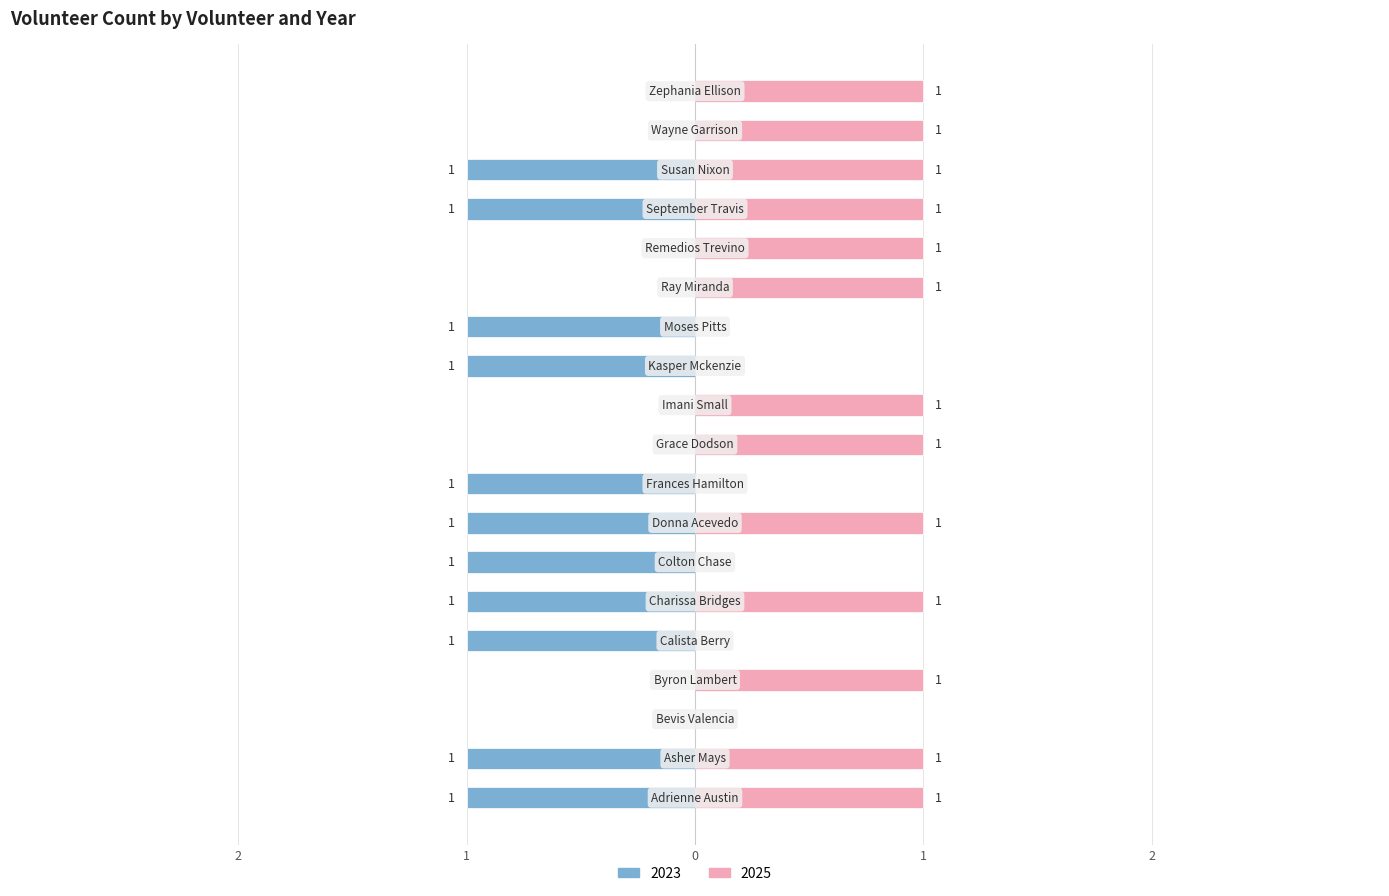

What is the average value of the 2023 series?

-1